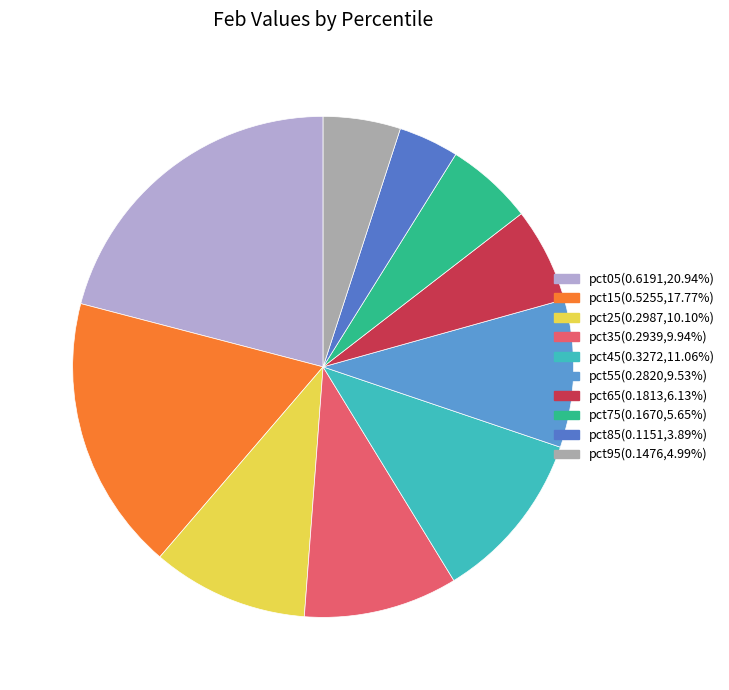

To the nearest percent, what is the difference between the largest and smallest slice percentages?

17%